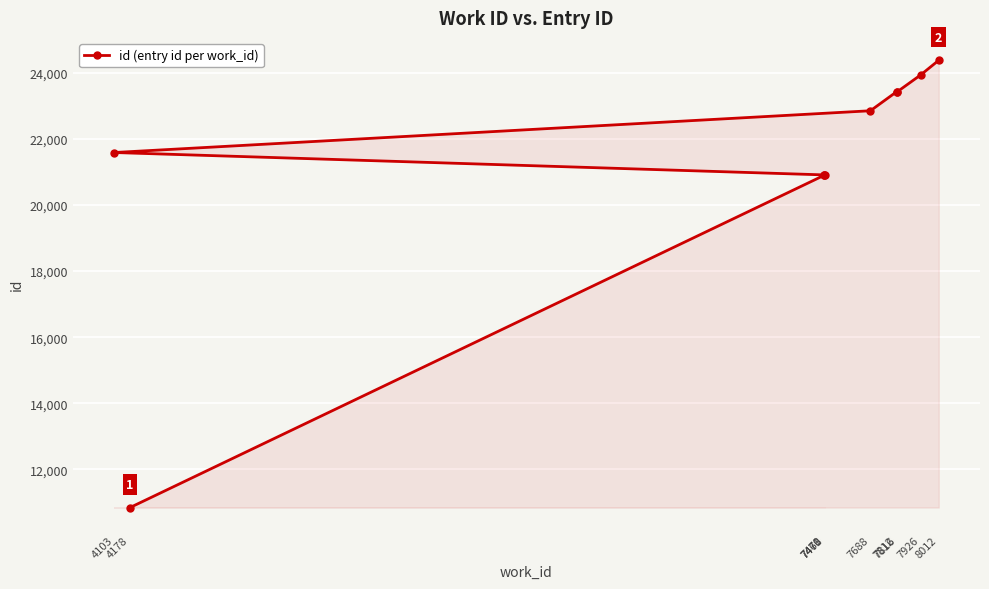

Where does the data first go above 22847?

7812